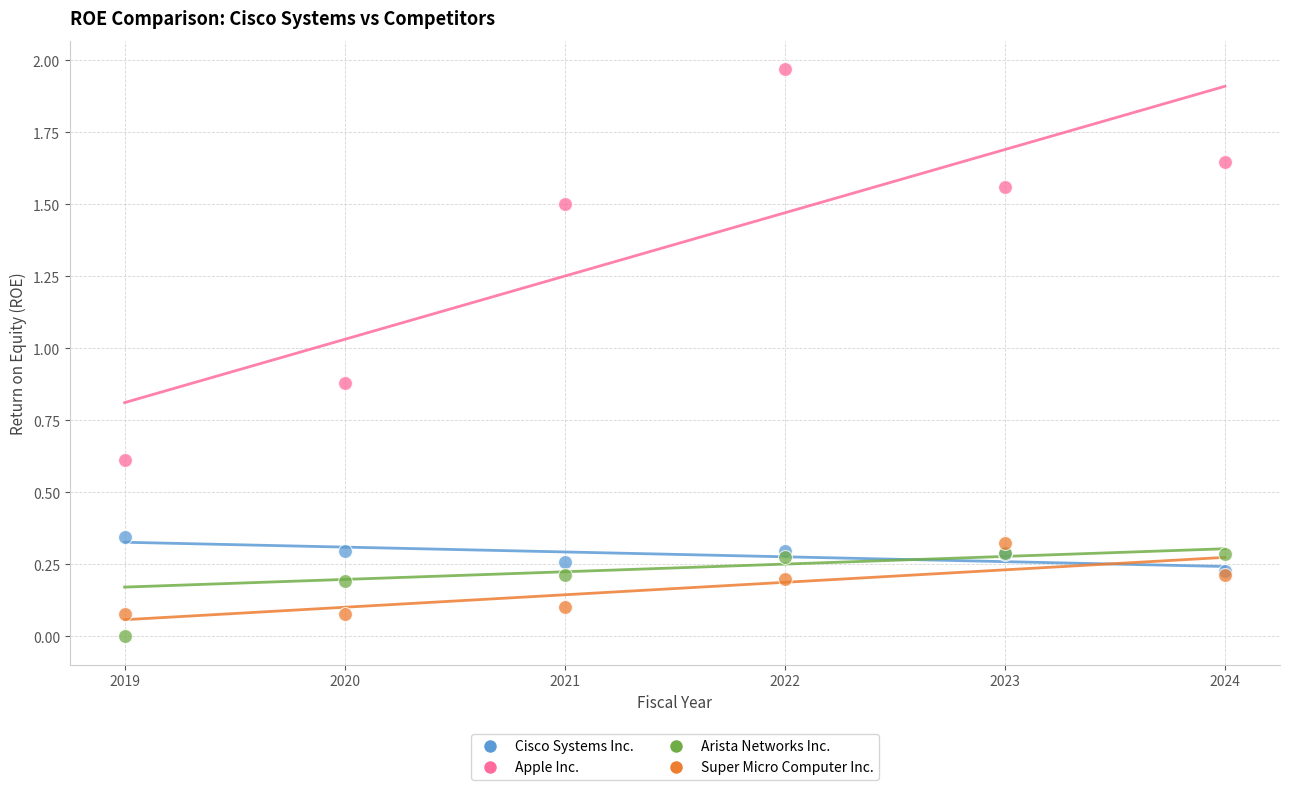

Which series has the widest spread of Y values?

Apple Inc.